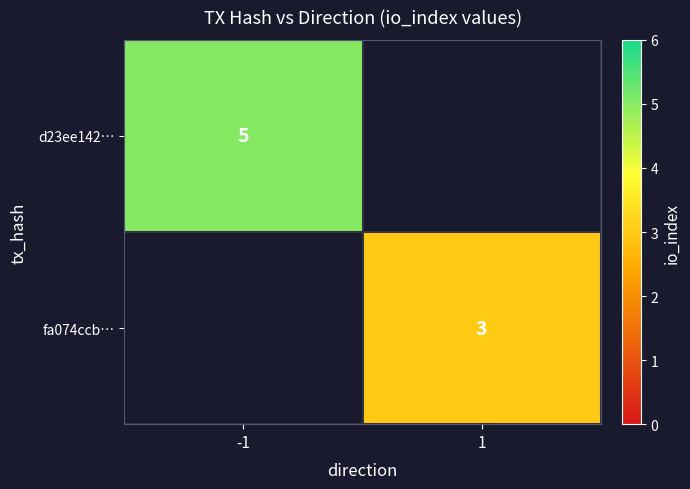

True or false: fa074ccb… has a value of 3 at 1.

True